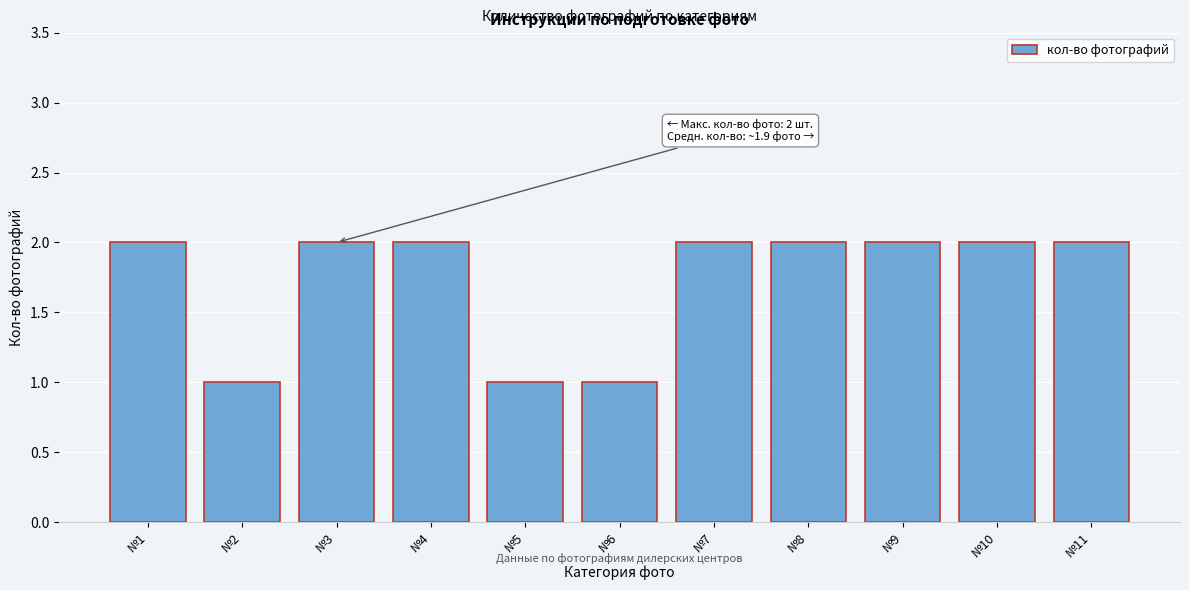

Reading left to right, extract all data points from this chart.

2	1	2	2	1	1	2	2	2	2	2